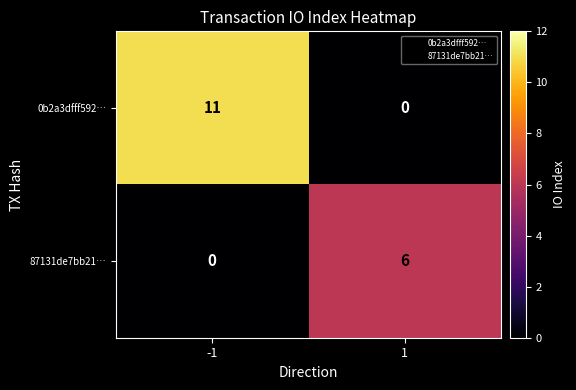

What is the total value across all series at 1?

6